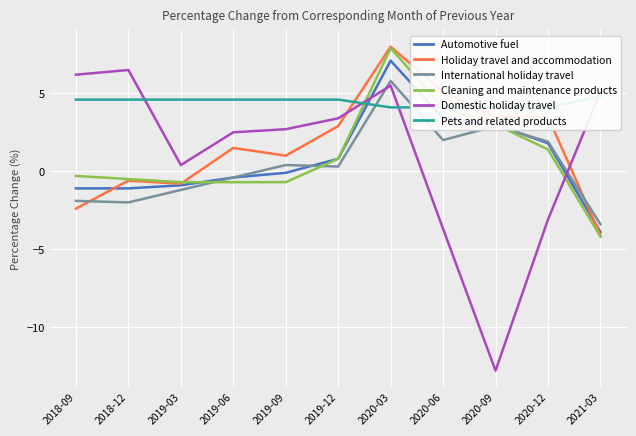

What is the greatest value displayed?

8.0